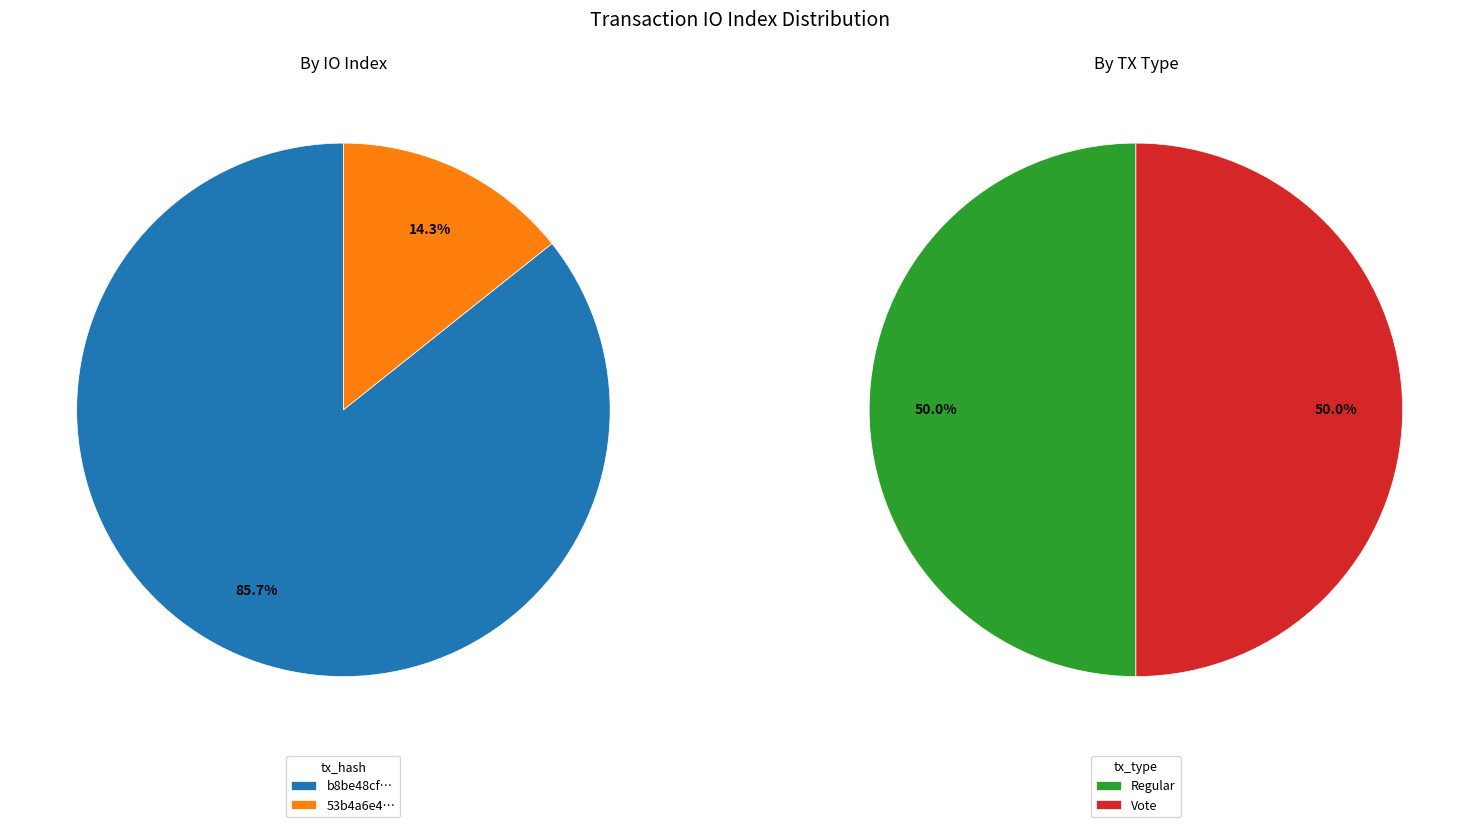

To the nearest percent, what percentage of the pie is 1?

14%